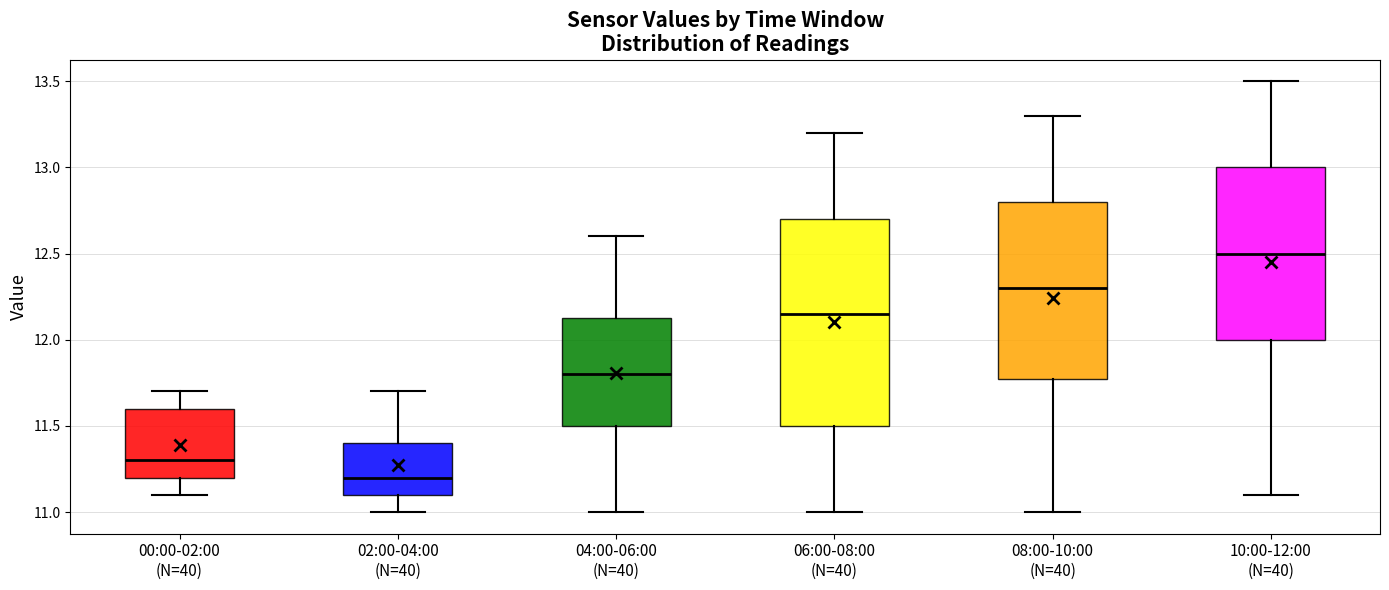

Where does the median line of the box for 06:00-08:00 (N=40) sit on the y-axis? The values are not printed on the chart, so give them approximately, as read against the axis.

12.15